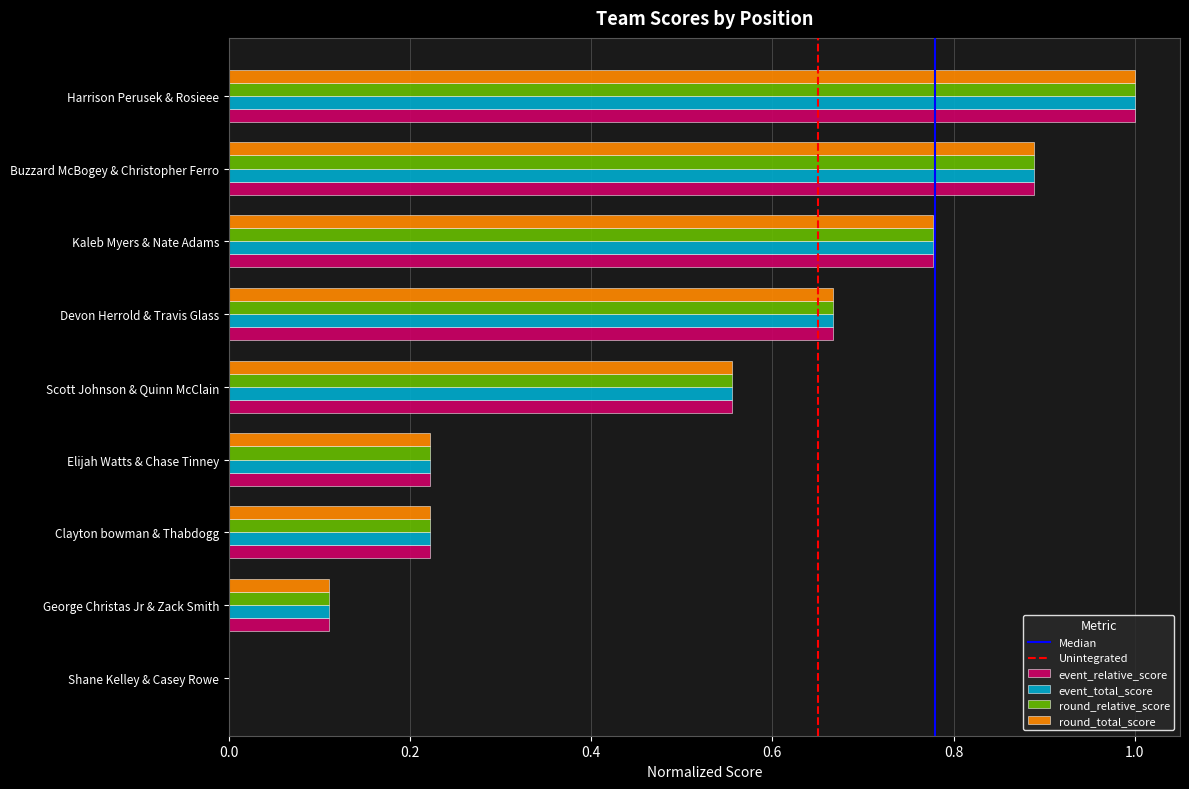

How many values in the event_total_score series exceed 0?

8